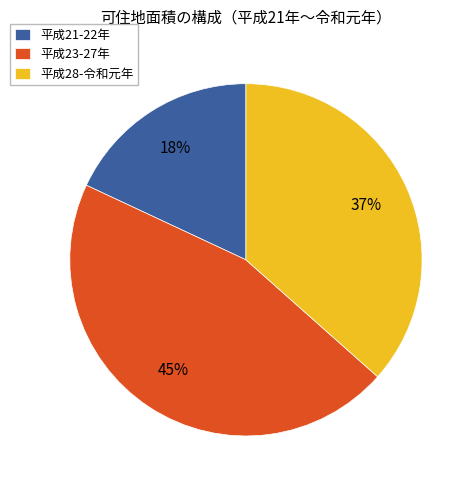

Do 平成23-27年 and 平成21-22年 together represent more than half of the pie?

Yes